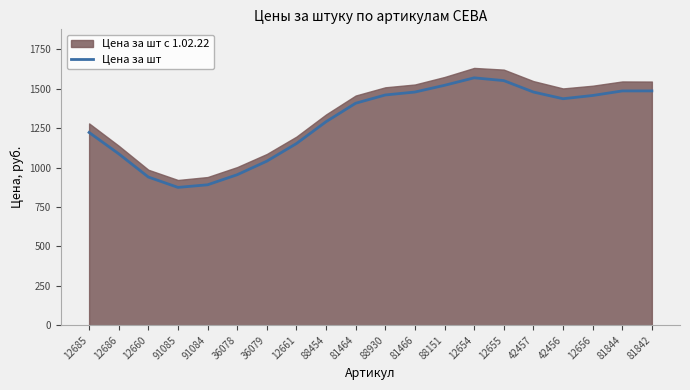

Where is the first local maximum?

12654